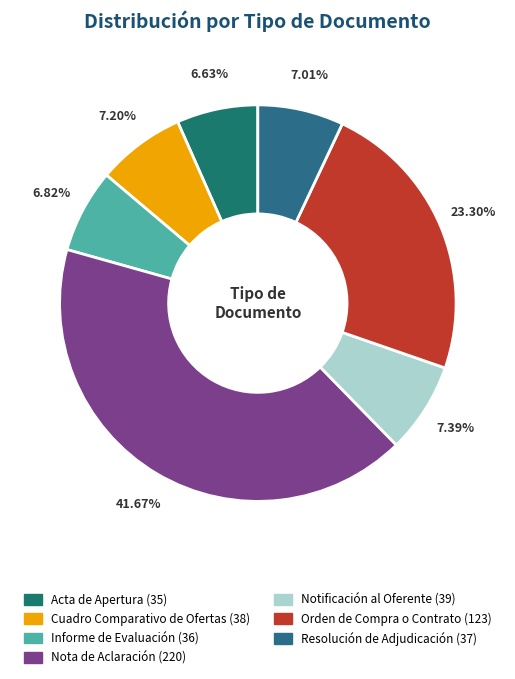

To the nearest percent, what is the difference between the Notificación al Oferente and Nota de Aclaración slice percentages?

34%